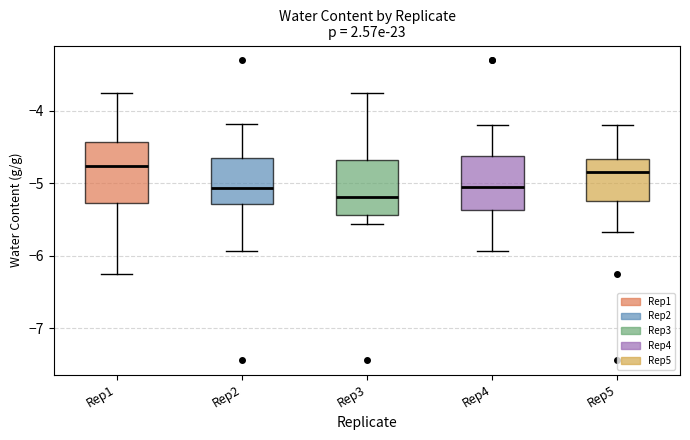

Where does the median line of the box for Rep5 sit on the y-axis? The values are not printed on the chart, so give them approximately, as read against the axis.

-4.8